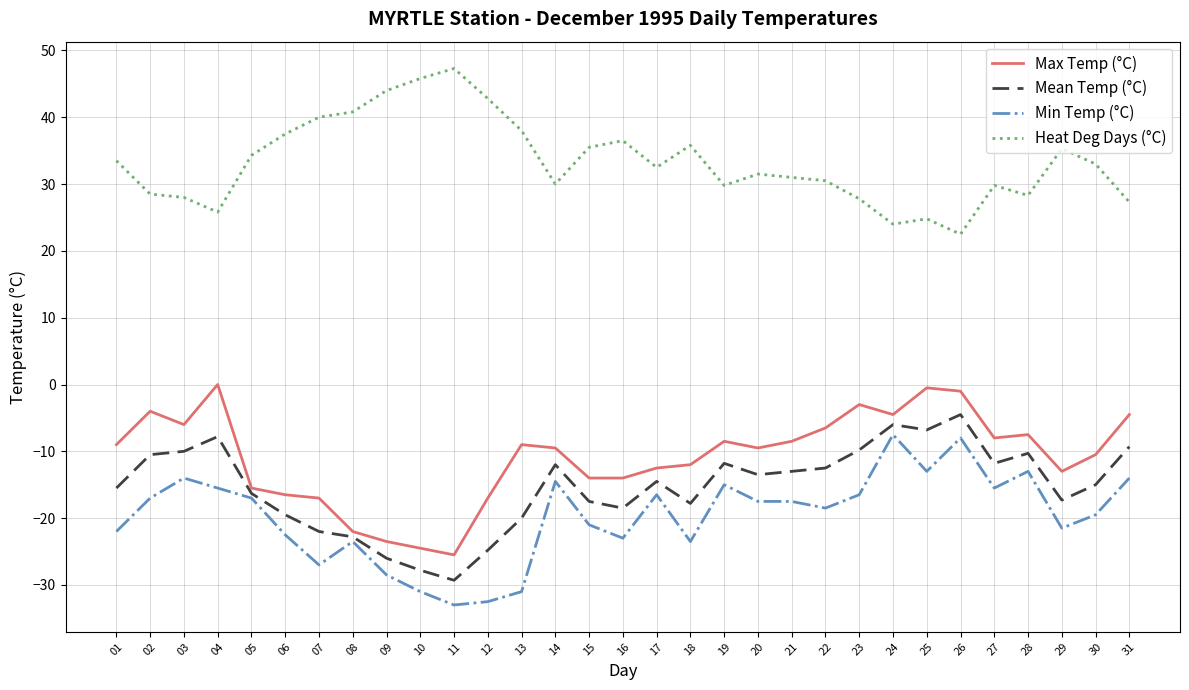

Which series has the largest total across all categories?

Heat Deg Days (°C)